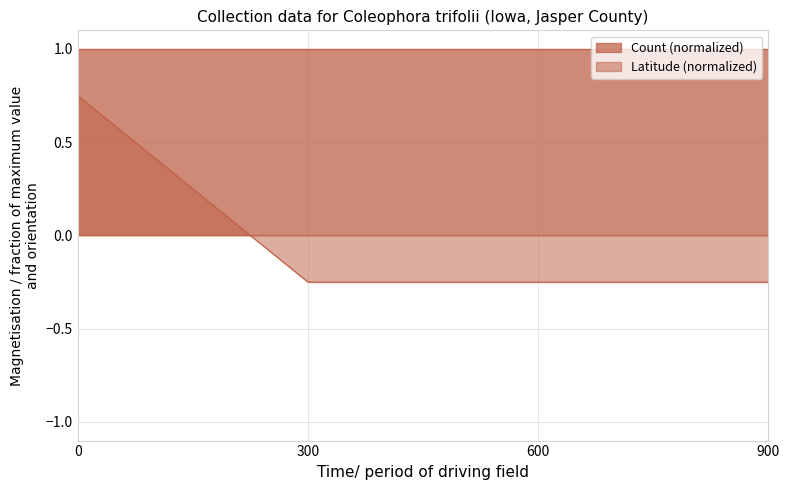

What is the smallest value displayed?

-0.2